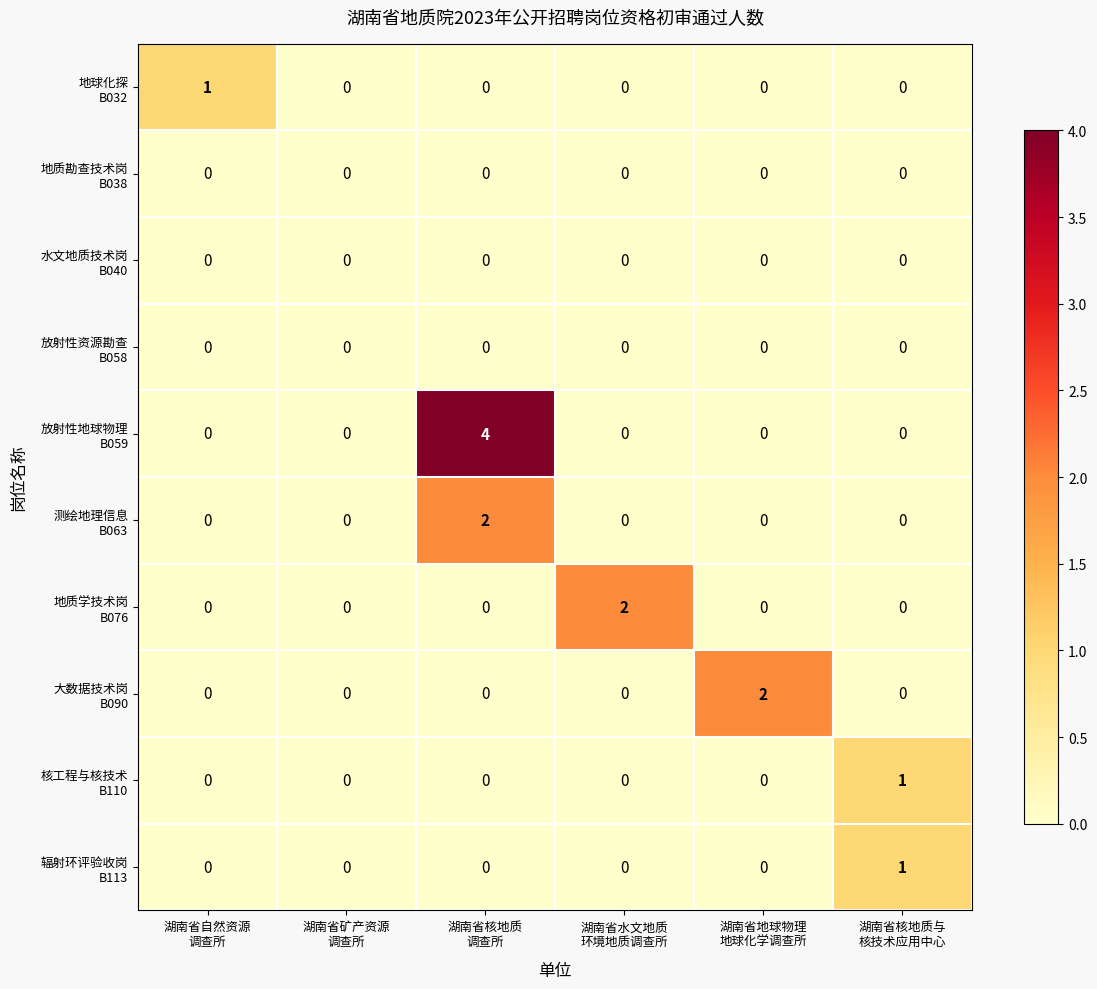

What is the maximum value shown in the chart?

4